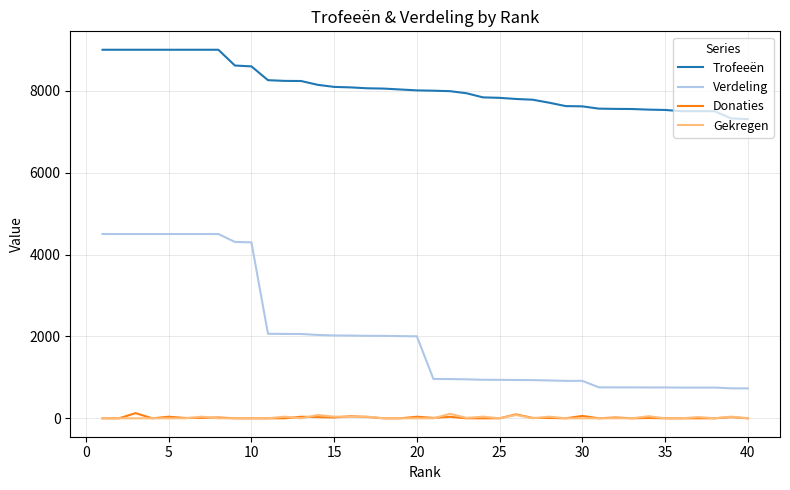

What is the difference between the maximum and second lowest values in the Verdeling series?

3768